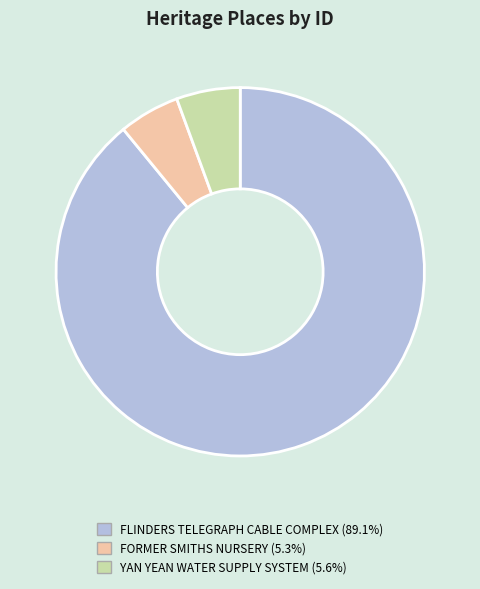

True or false: FORMER SMITHS NURSERY accounts for 17% of the total.

False